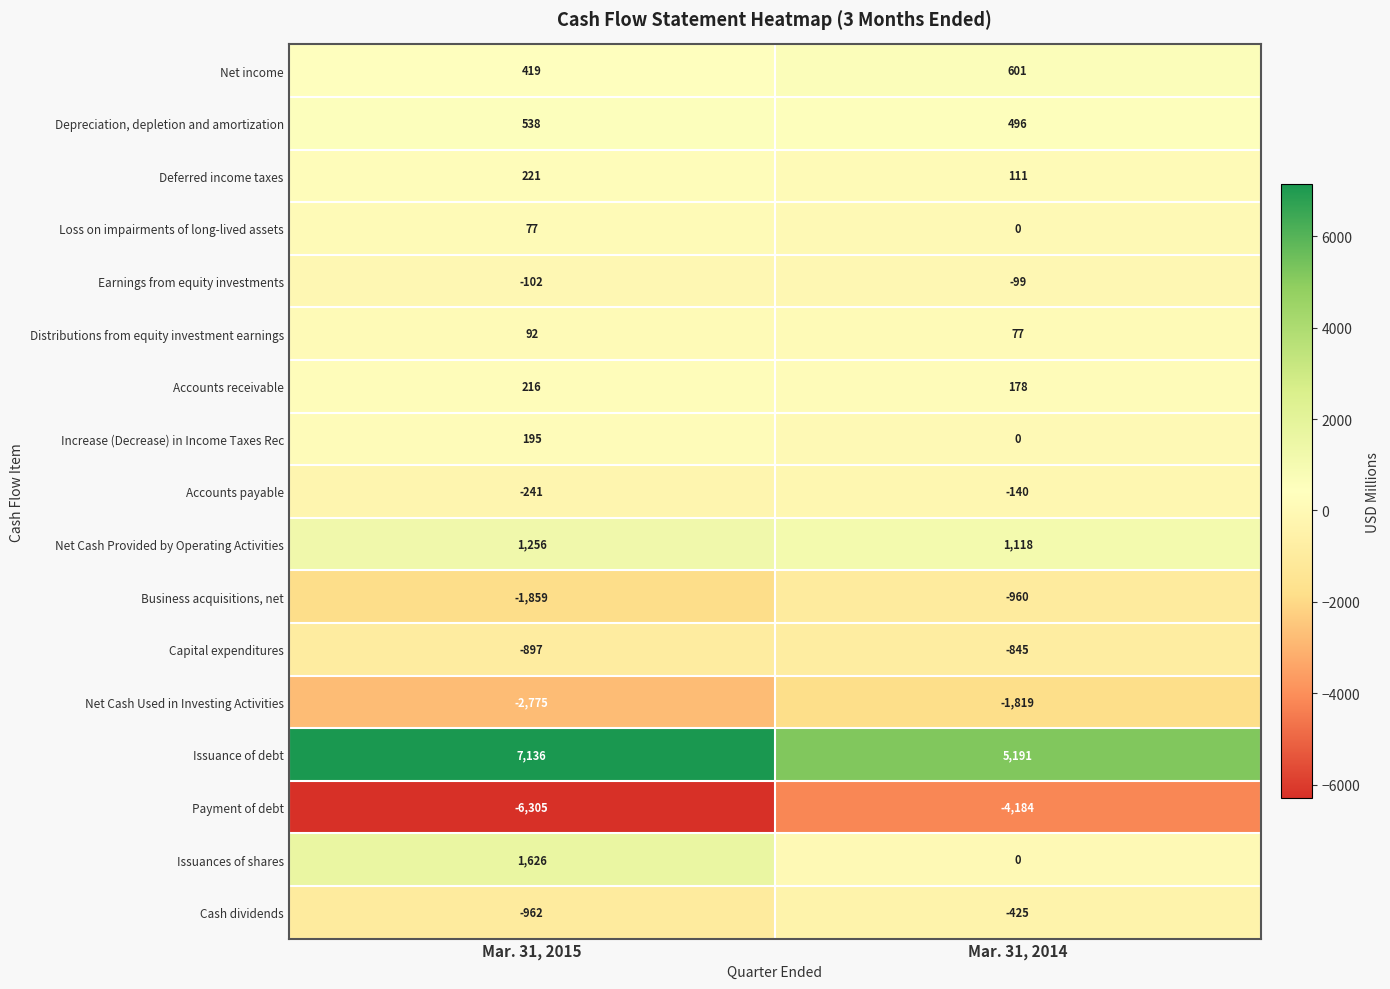

List the series in order of their peak value, lowest first.

Payment of debt, Net Cash Used in Investing Activities, Business acquisitions, net, Capital expenditures, Cash dividends, Accounts payable, Earnings from equity investments, Loss on impairments of long-lived assets, Distributions from equity investment earnings, Increase (Decrease) in Income Taxes Rec, Accounts receivable, Deferred income taxes, Depreciation, depletion and amortization, Net income, Net Cash Provided by Operating Activities, Issuances of shares, Issuance of debt